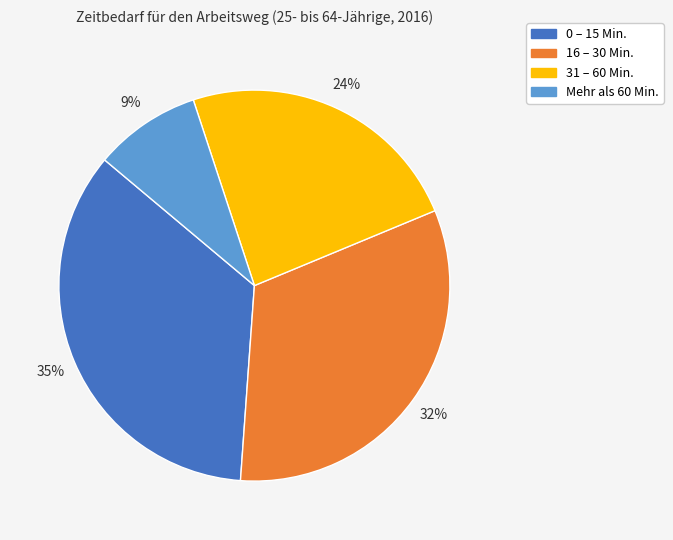

Which category has the smallest portion of the pie?

Mehr als 60 Min.